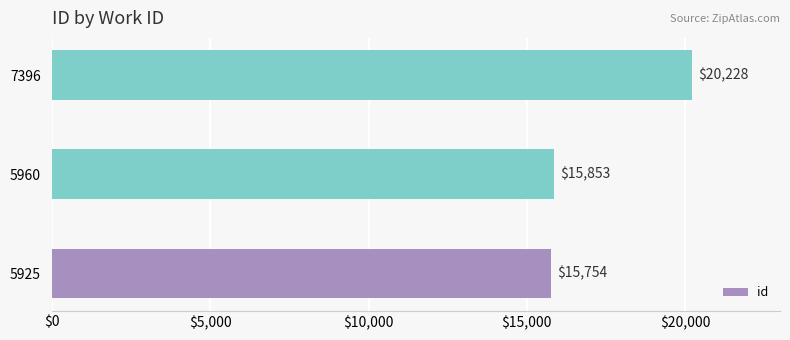

Reading bottom to top, what are all the values shown in this chart?

5925=15754	5960=15853	7396=20228